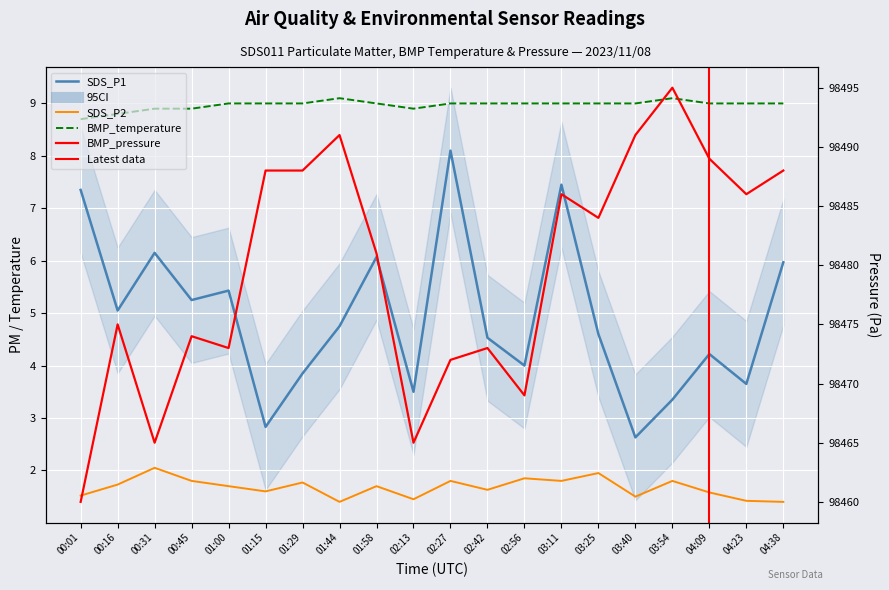

How many interior local valleys does the BMP_pressure_scaled series have?

6